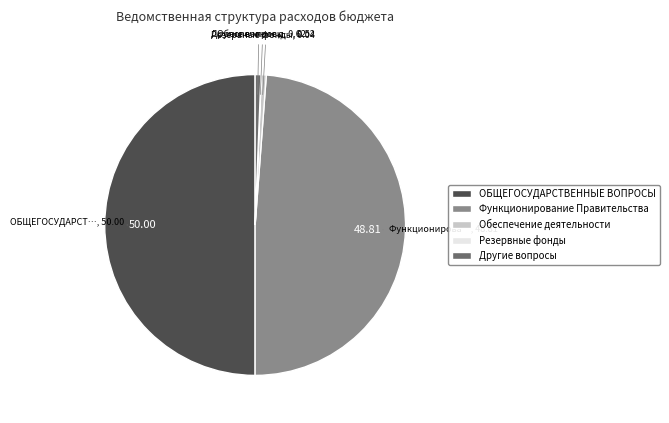

Which category has the biggest portion of the pie?

ОБЩЕГОСУДАРСТВЕННЫЕ ВОПРОСЫ